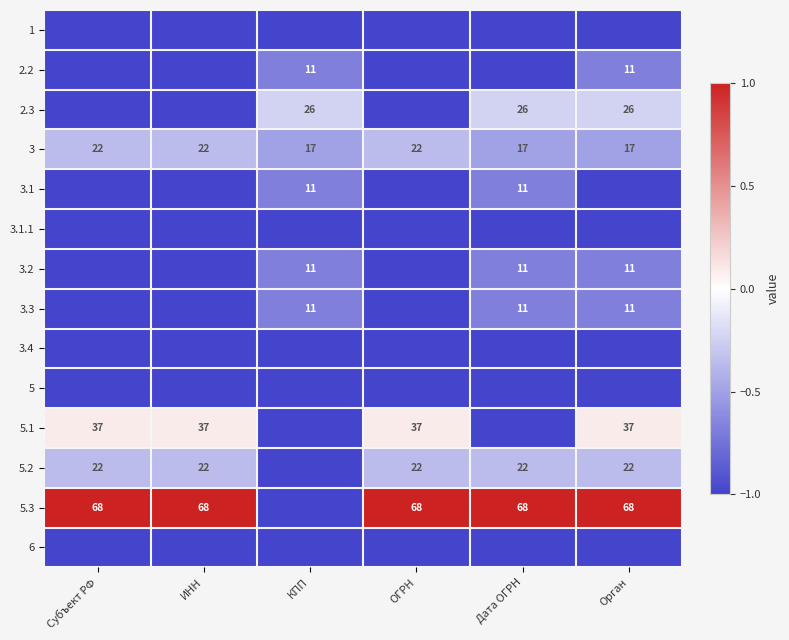

What is the sum of the 3 values at ИНН and Субъект РФ?

44